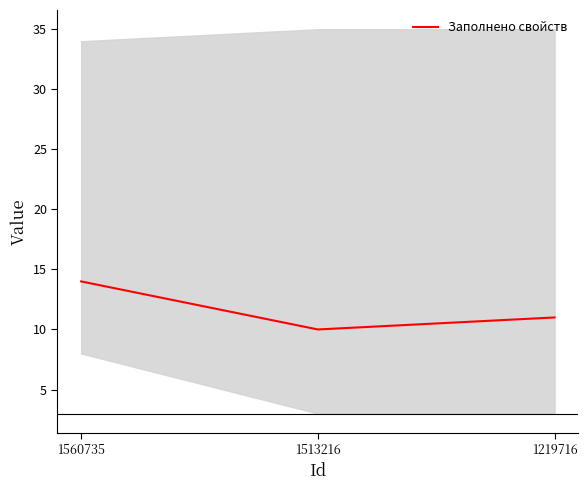

What is the maximum value shown in the chart?

14